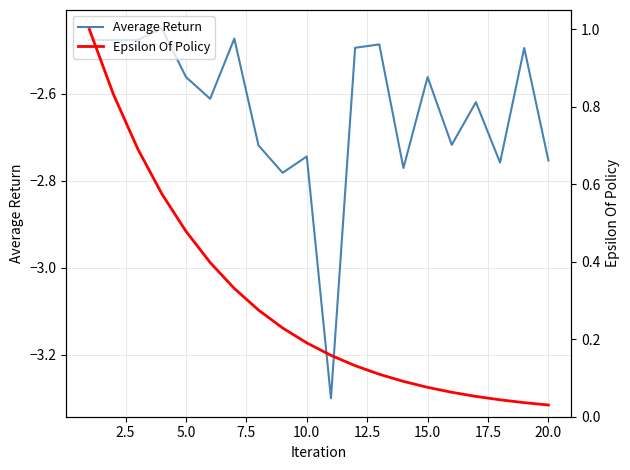

What are all the series names shown in the legend?

Average Return, Epsilon Of Policy